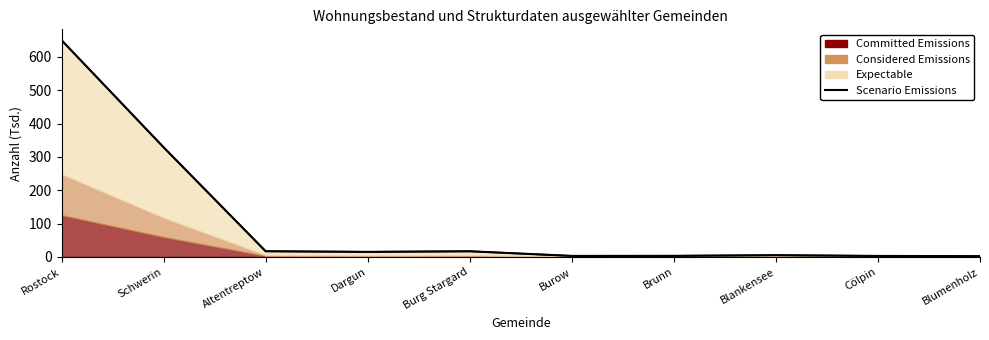

Reading left to right, extract all data points from this chart.

649.7	328.7	17.2	15.4	17.1	3.2	3.5	5.4	3.2	2.5